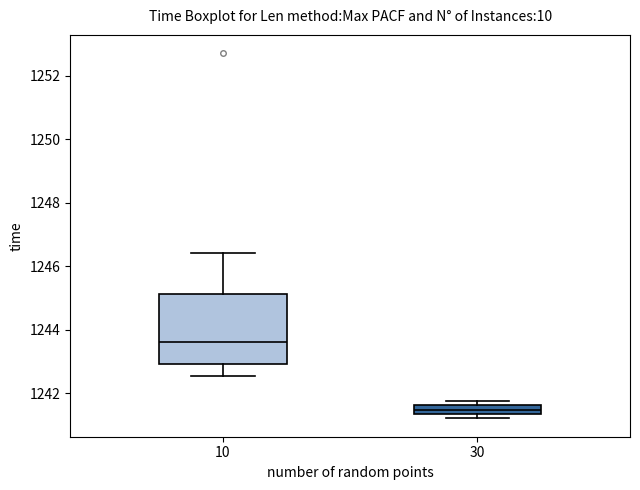

Which box's median line is the highest?

10